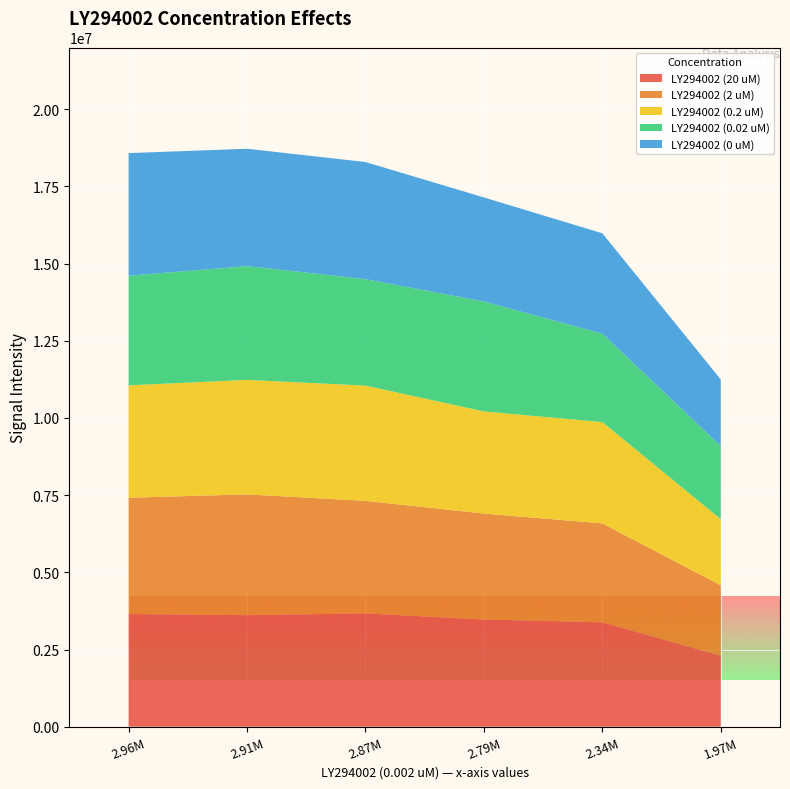

Reading right to left, what are all the values shown in this chart?

LY294002 (20 uM): 2300466.5	3381228.5	3471864.0	3669432.5	3612942.5	3649955.5
LY294002 (2 uM): 2279068.5	3204343.5	3432397.5	3646028.5	3912684.5	3766337.5
LY294002 (0.2 uM): 2142405.5	3281290.5	3307285.0	3733122.5	3707480.0	3640803.0
LY294002 (0.02 uM): 2368161.0	2862218.5	3560153.0	3448296.0	3685810.0	3548814.0
LY294002 (0 uM): 2155969.0	3253498.0	3371462.5	3794248.5	3801754.0	3972830.0